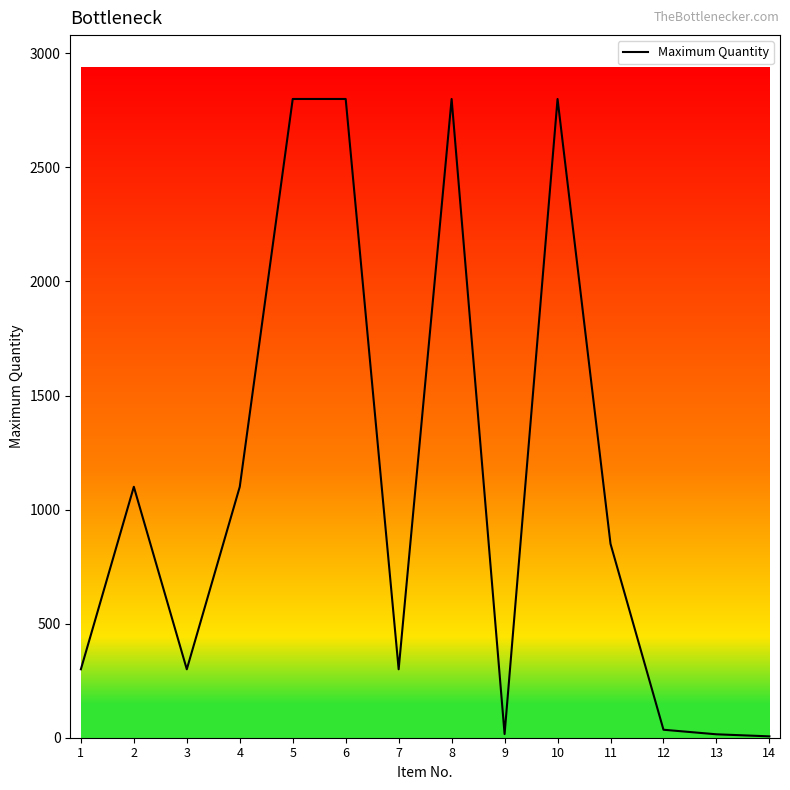

Is this an area chart (filled region under the line)?

No